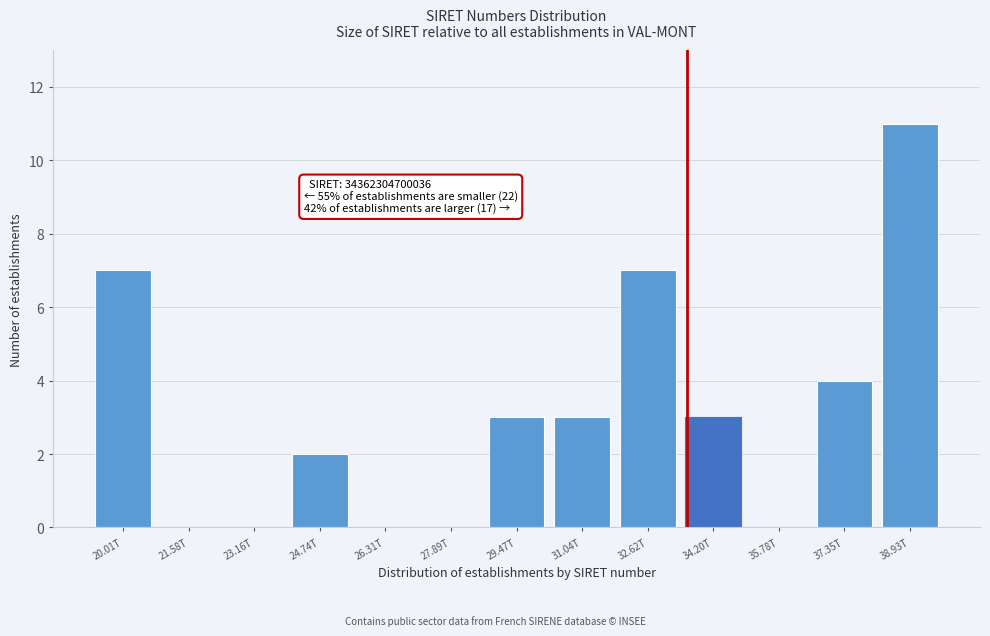

Reading left to right, what are all the values shown in this chart?

20.01T=7	21.58T=0	23.16T=0	24.74T=2	26.31T=0	27.89T=0	29.47T=3	31.04T=3	32.62T=7	34.20T=3	35.78T=0	37.35T=4	38.93T=11